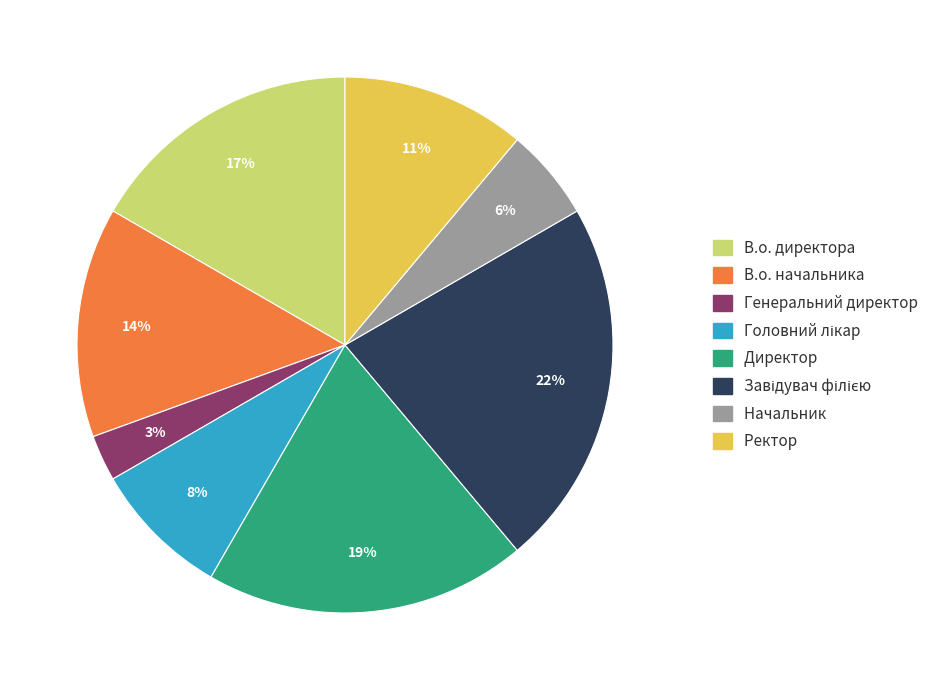

Is the sum of Начальник and В.о. директора greater than half?

No